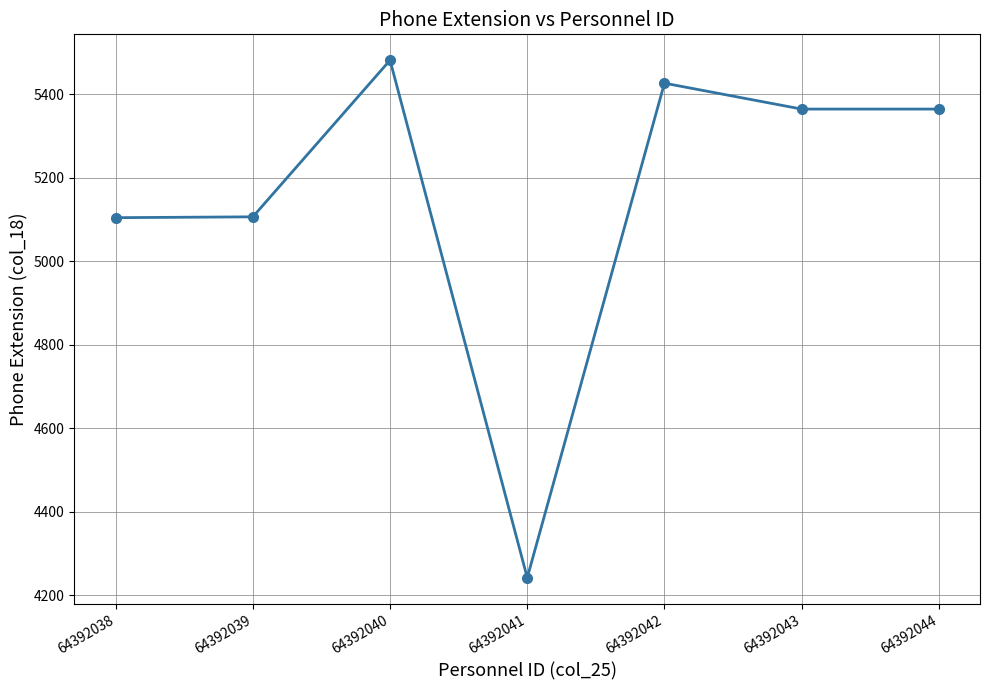

What is the difference between the second highest and minimum values?

1184